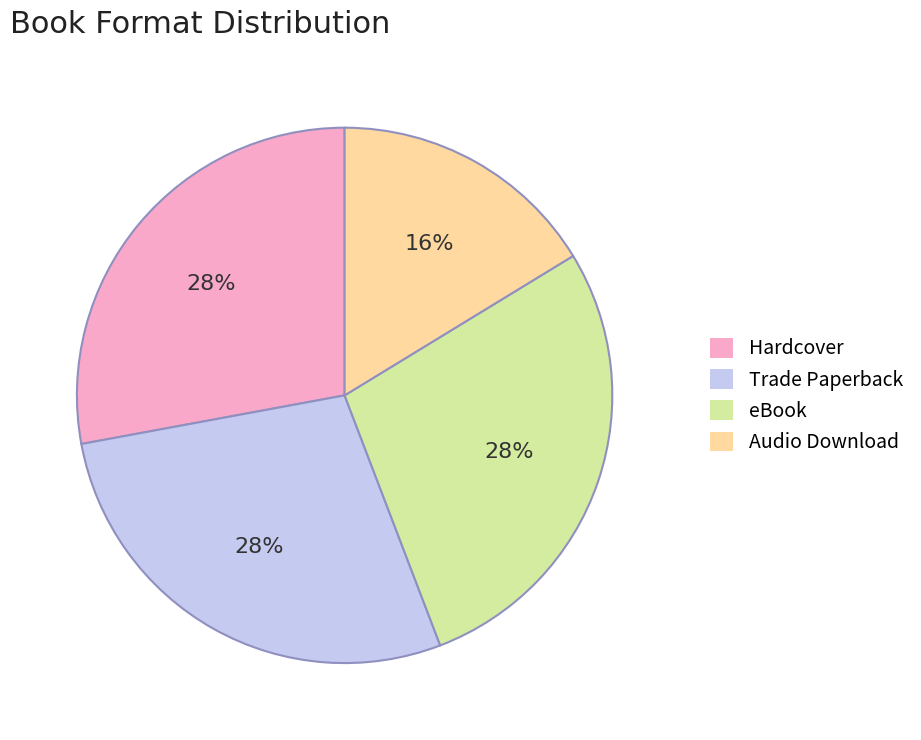

Do eBook and Hardcover together represent more than half of the pie?

Yes